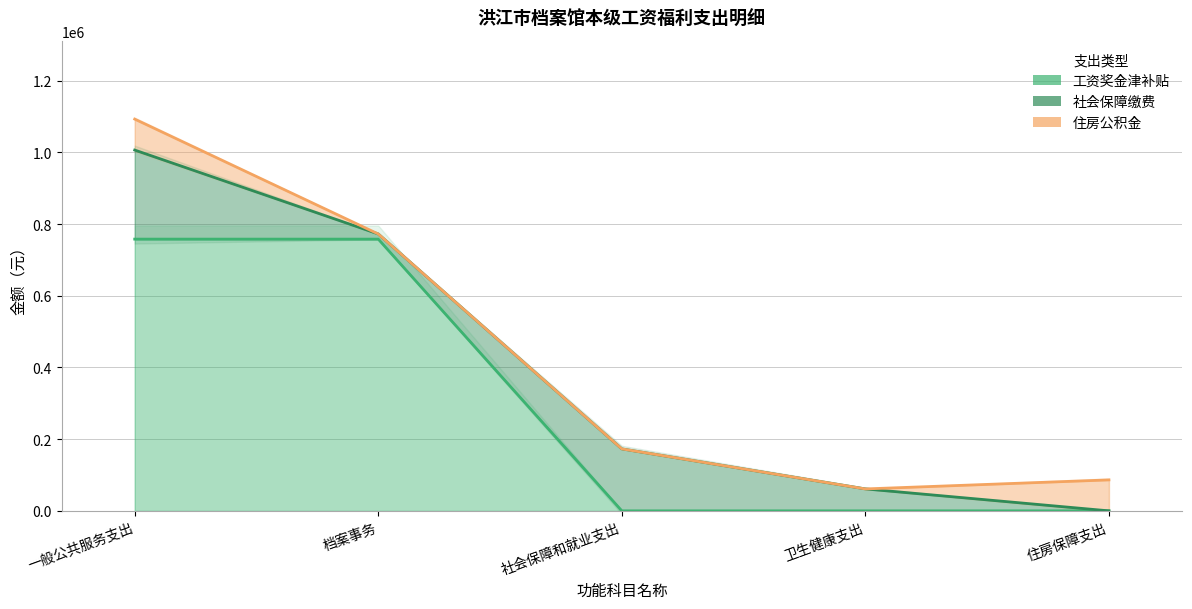

What is the sum of all 工资奖金津补贴 values?

1516400